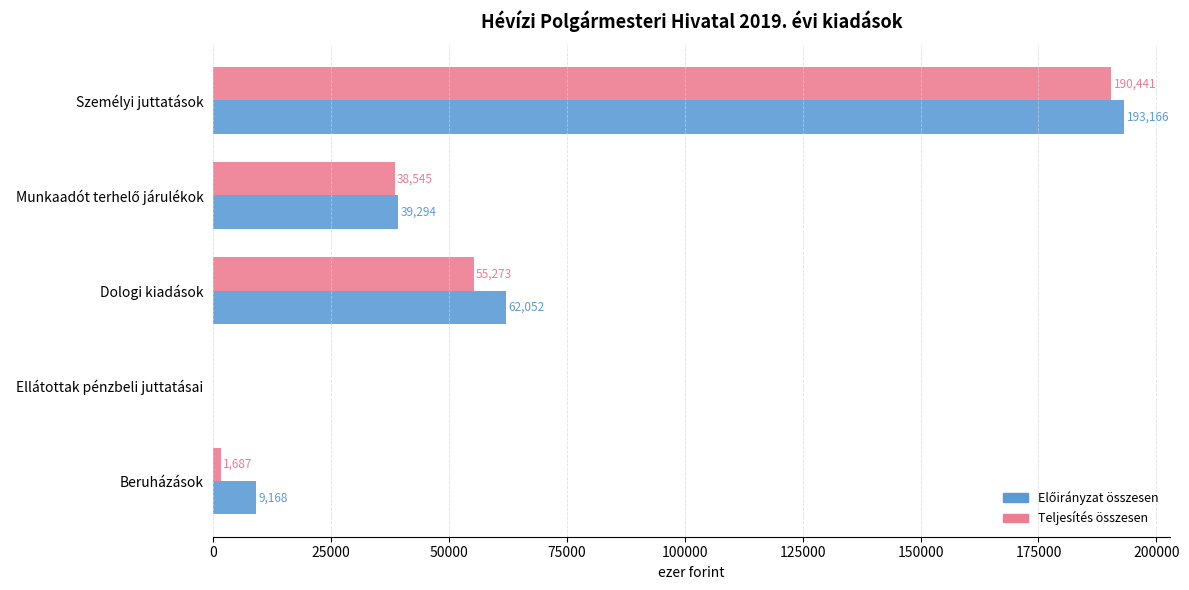

At which category is the sum across all series the highest?

Személyi juttatások